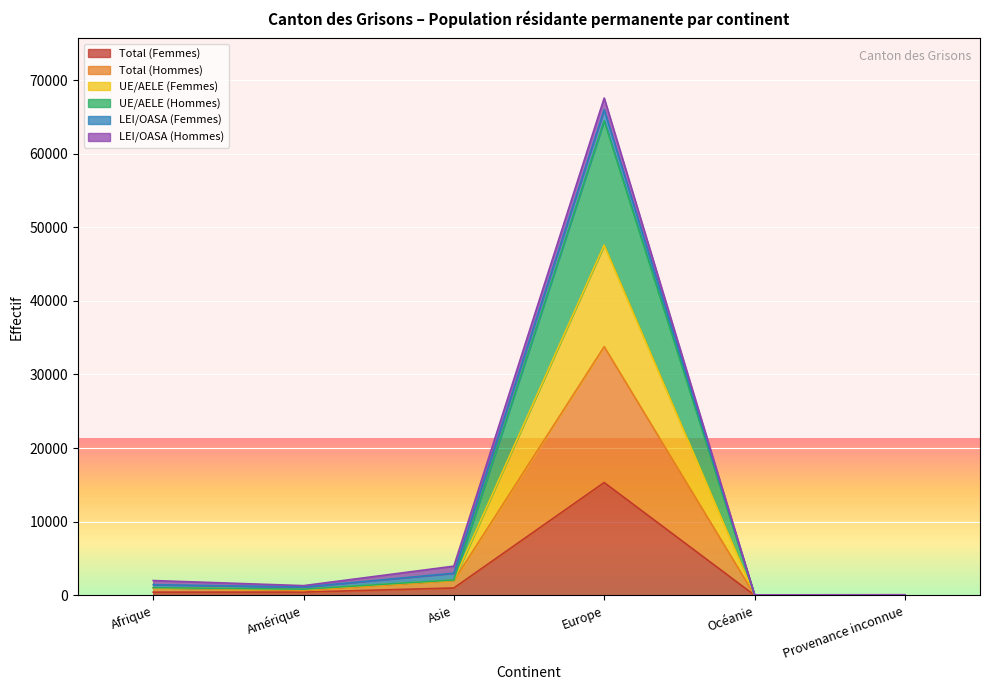

What is the maximum value for Total (Femmes)?

15314